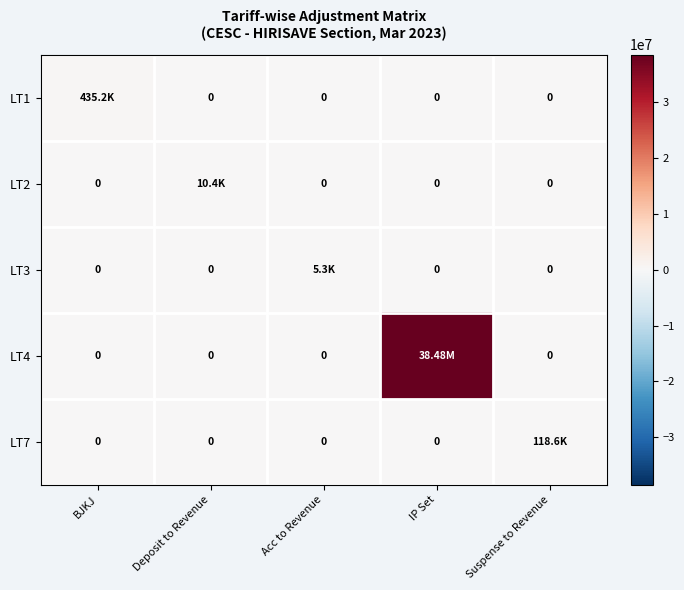

Where is LT2 nearest to the value 5185?

BJKJ